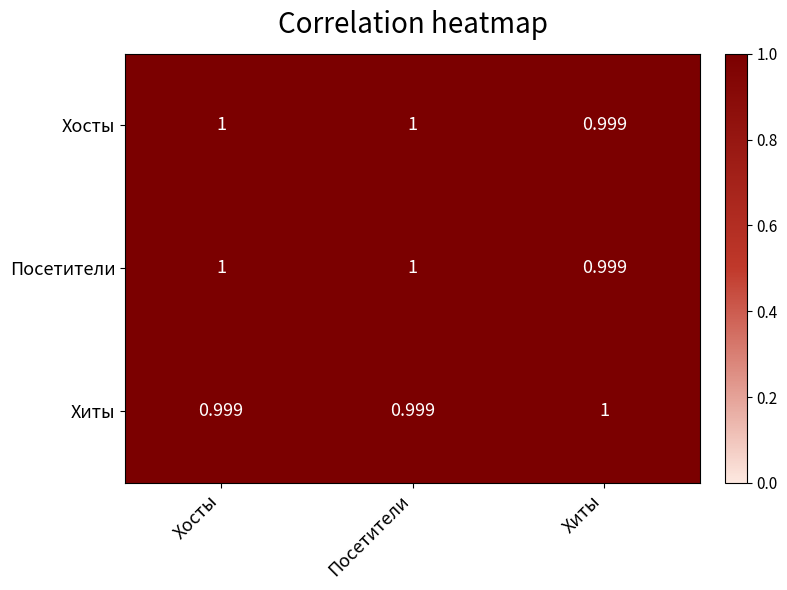

At which label does Посетители reach its minimum?

Хиты